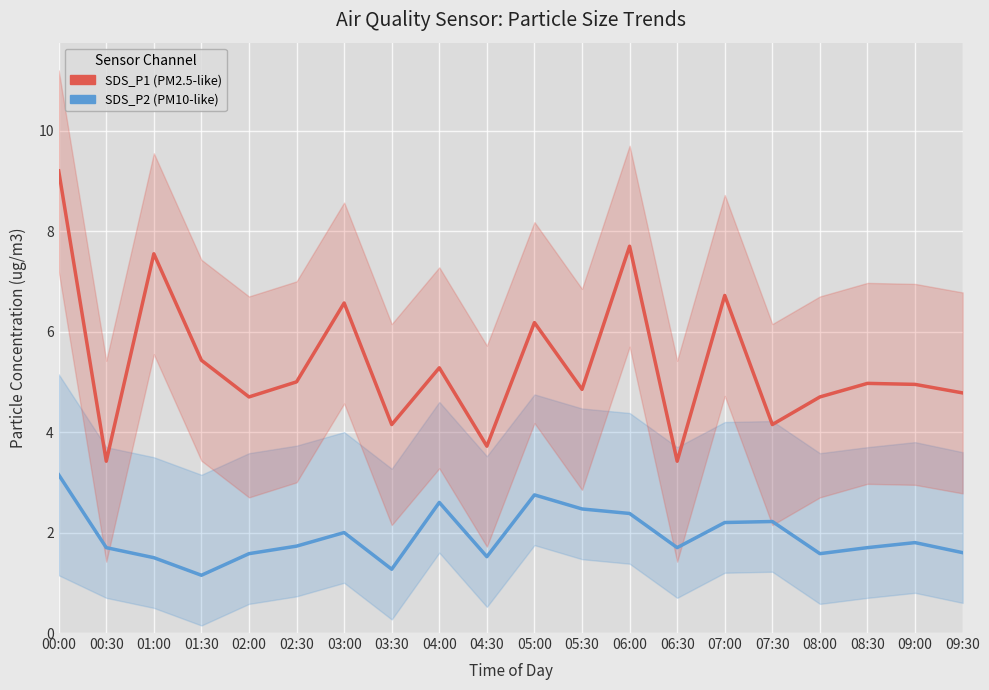

What is the approximate value of SDS_P1 at 06:30?

3.4